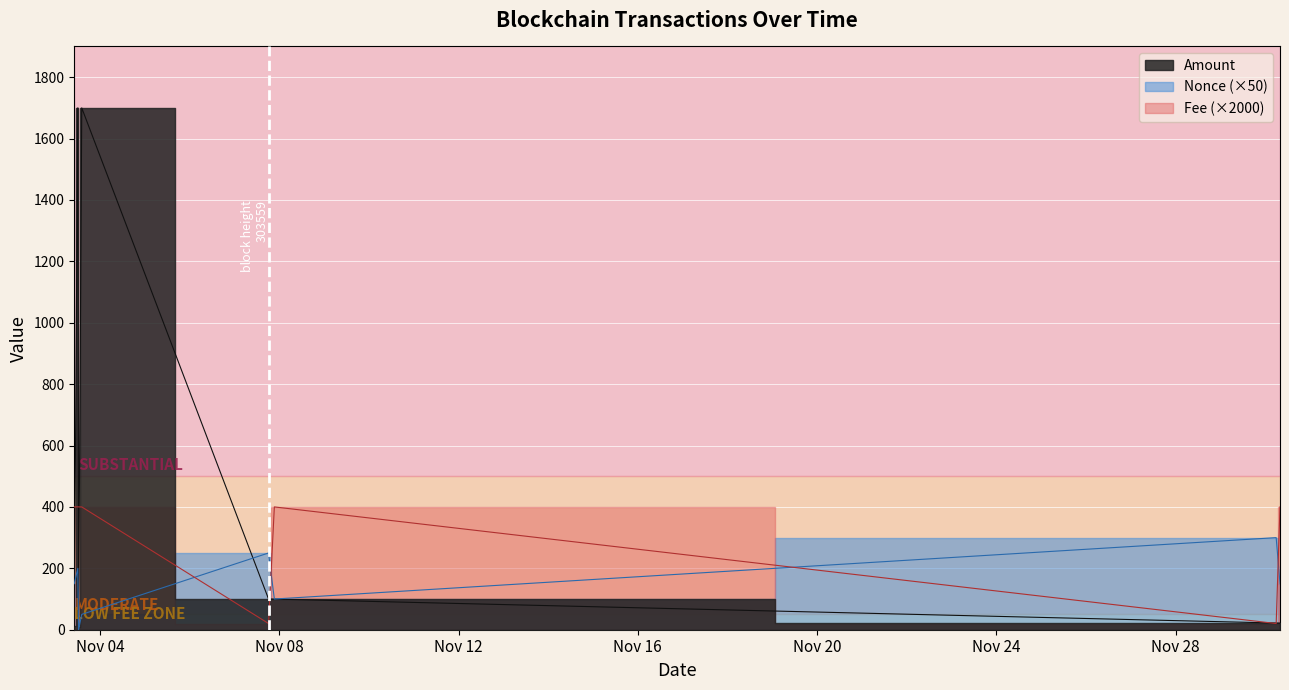

Where do Nonce and Fee first cross each other?

2023-11-03 14:12:00 and 2023-11-07 18:15:00